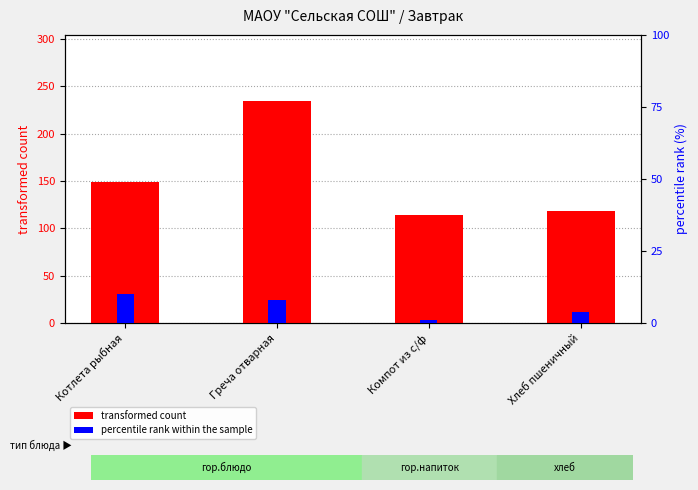

Which has a higher value, Хлеб пшеничный or Компот из с/ф?

Хлеб пшеничный